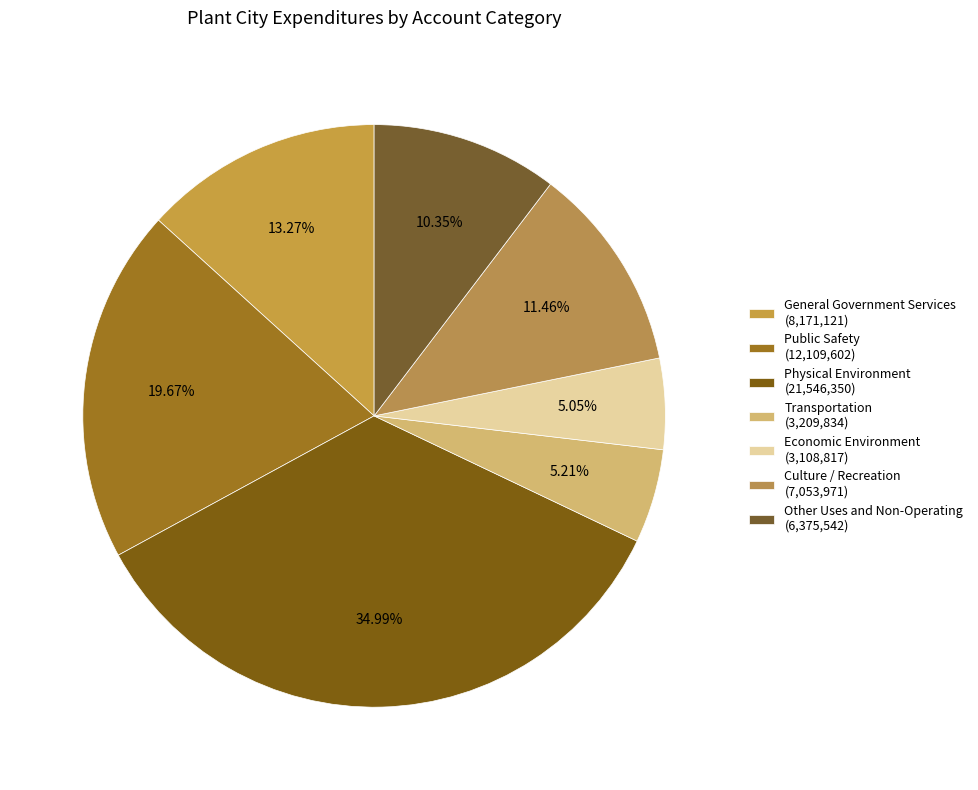

How many slices are in this pie chart?

7